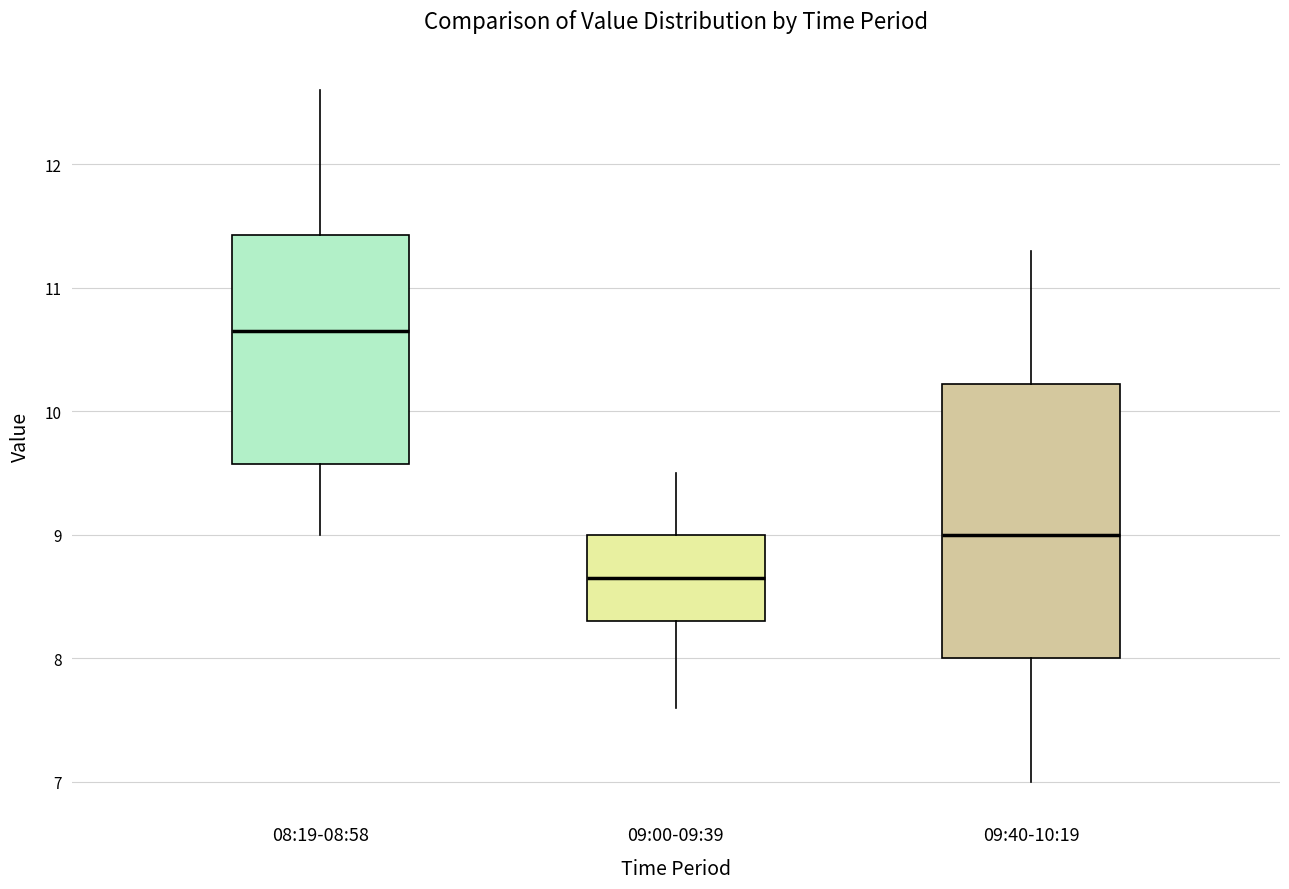

Which box's median line is the highest?

08:19-08:58